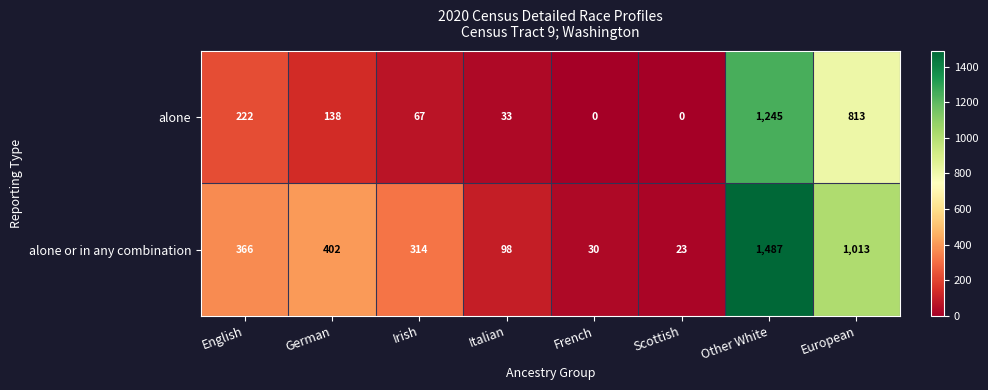

What value does the alone series have at Irish?

67